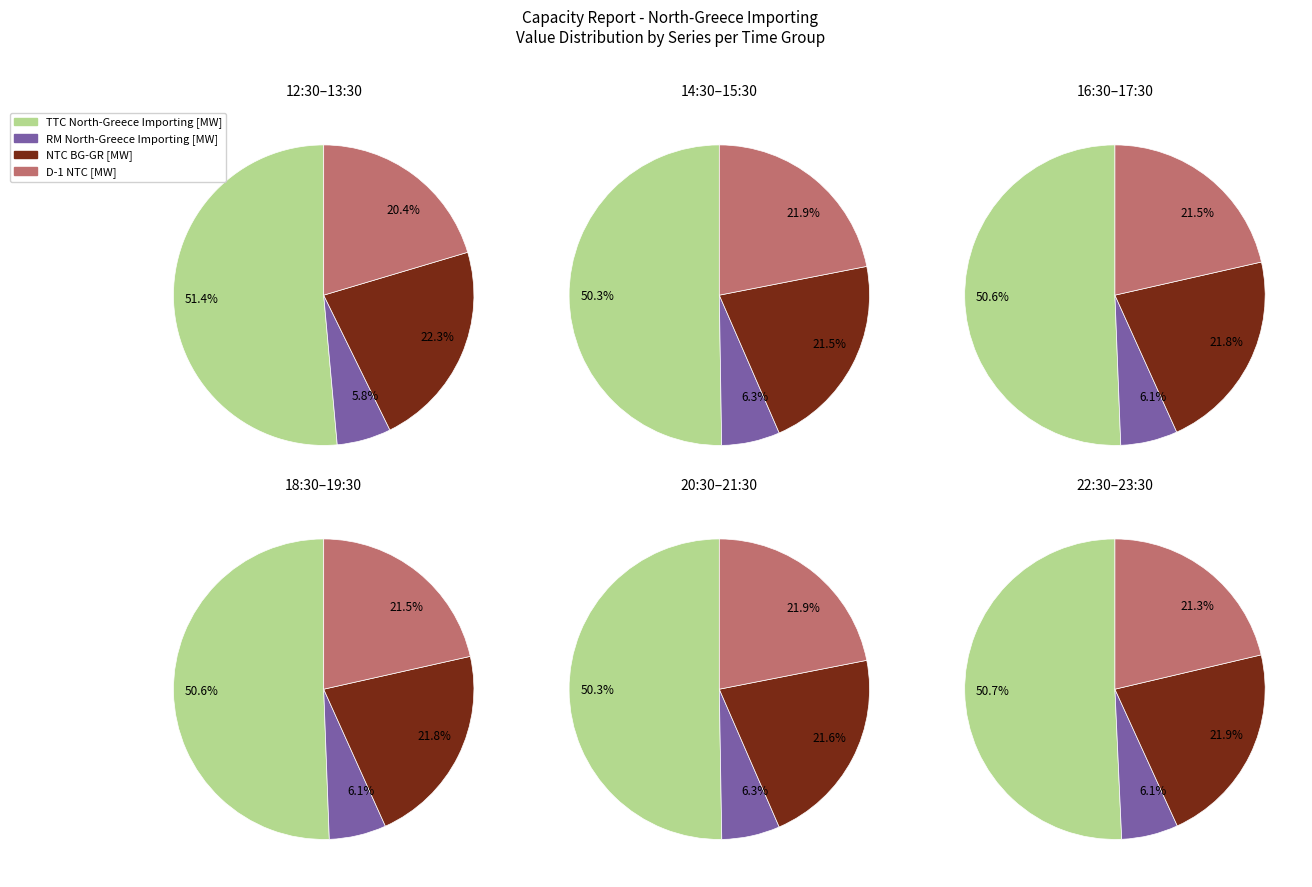

Which series has the largest range (max minus min)?

TTC North-Greece Importing [MW]